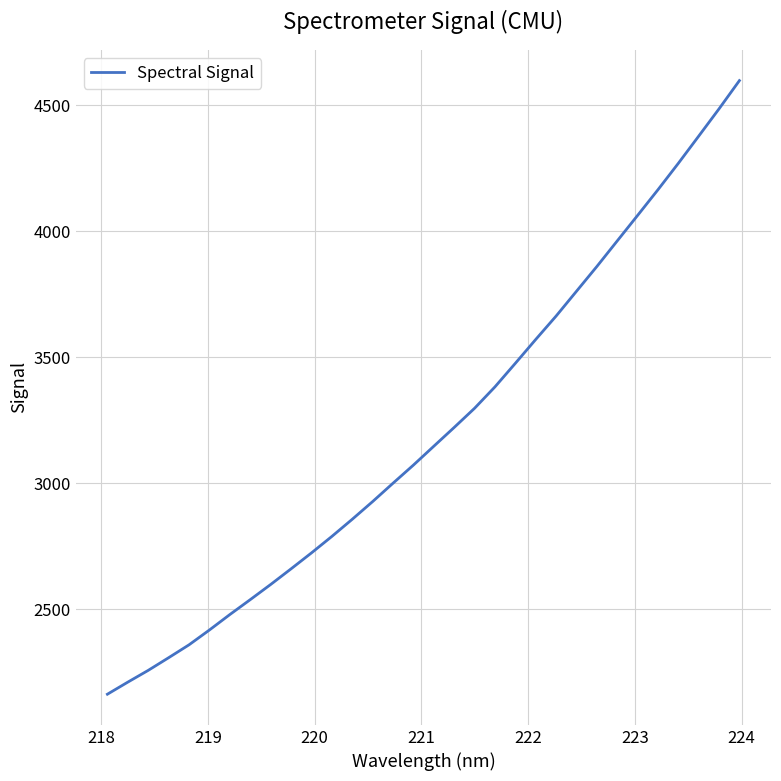

How many categories are shown in the chart?

32